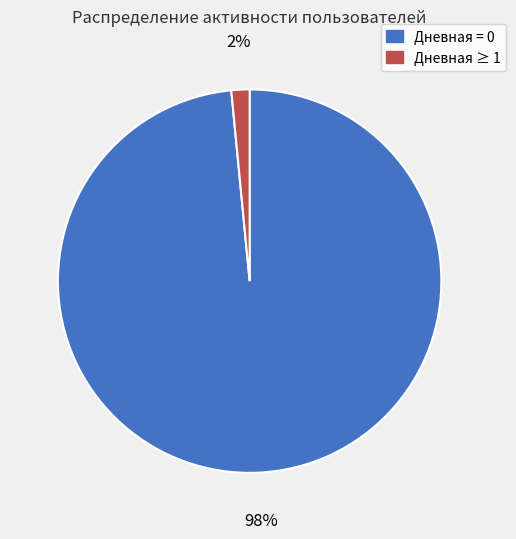

Does any single category account for the majority?

Yes